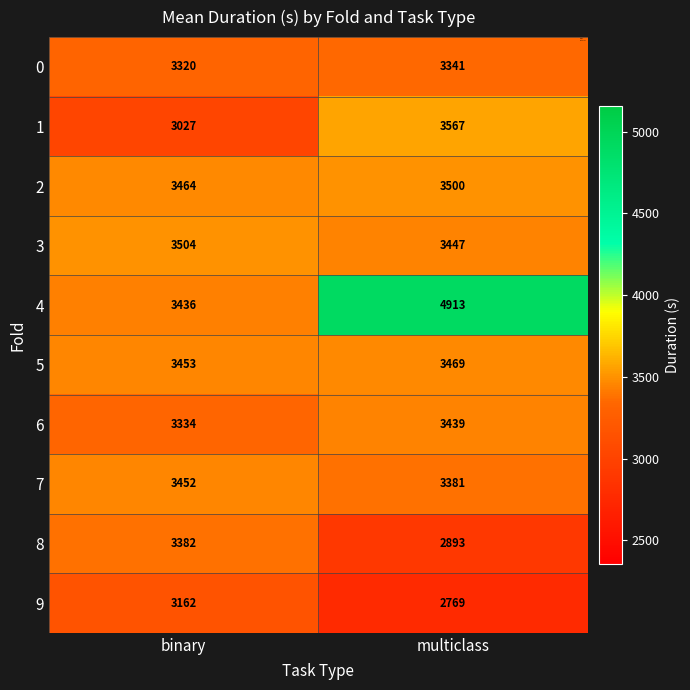

Which label corresponds to the largest value in the chart?

multiclass